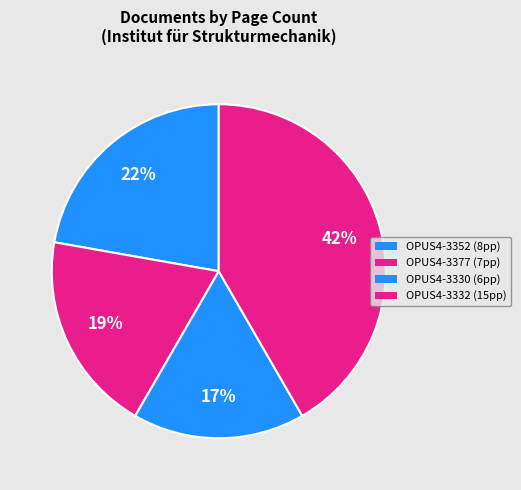

To the nearest percent, what is the average slice percentage?

25%